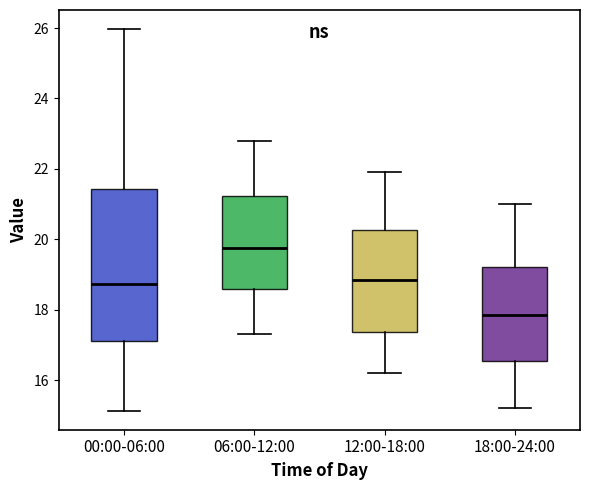

Which box has the lowest median line?

18:00-24:00